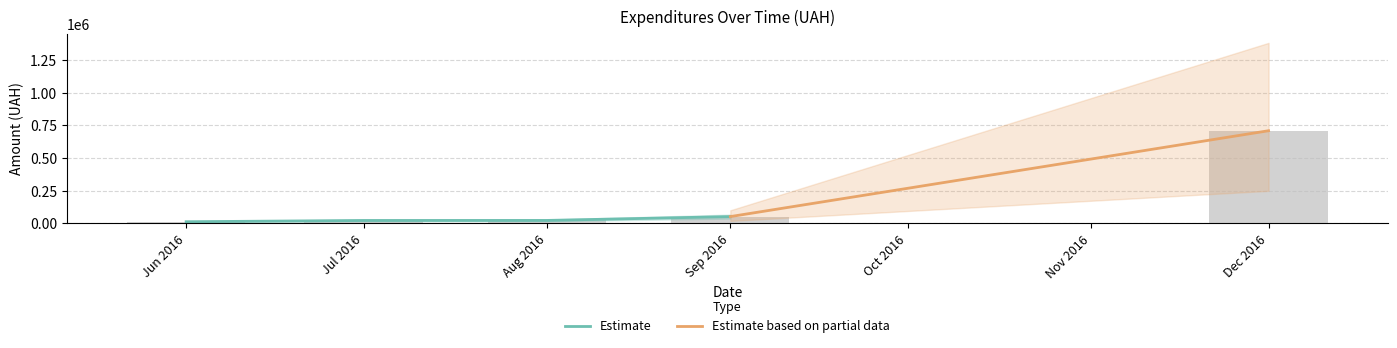

True or false: Estimate has more than 1 points higher than both neighbors.

False